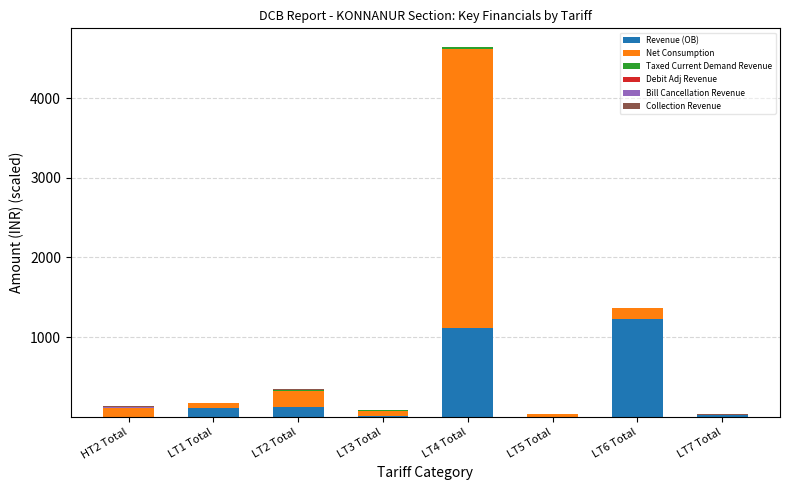

Count the number of data series in this chart.

5